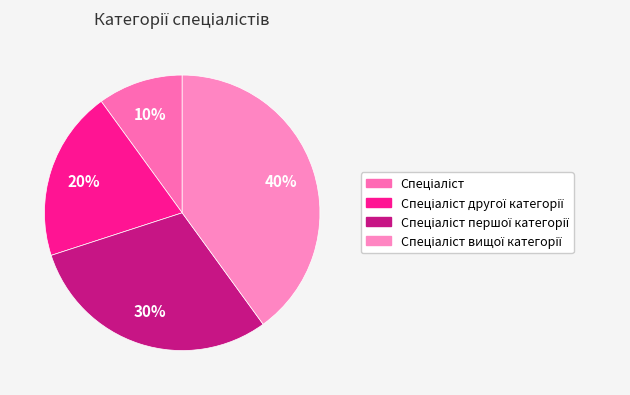

How many slices are in this pie chart?

4